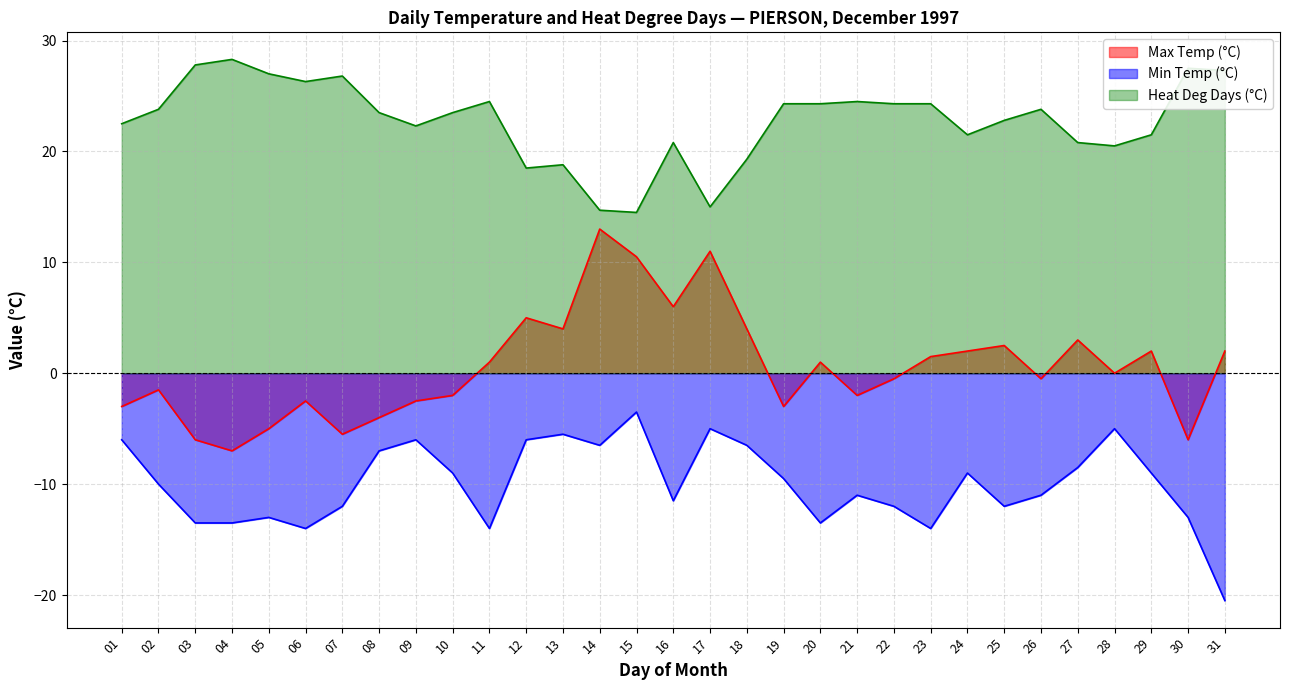

Which category has the lowest value across all series?

31